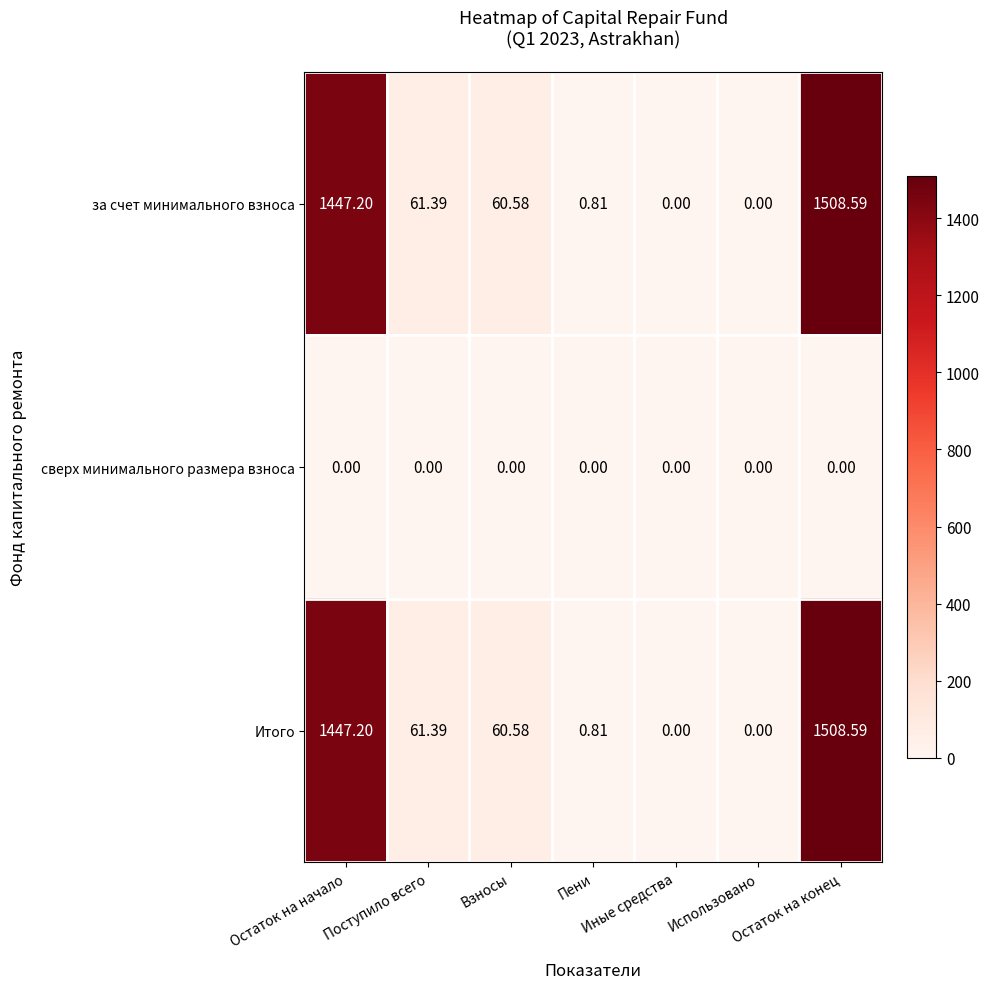

At how many categories does at least one series exceed 719?

2